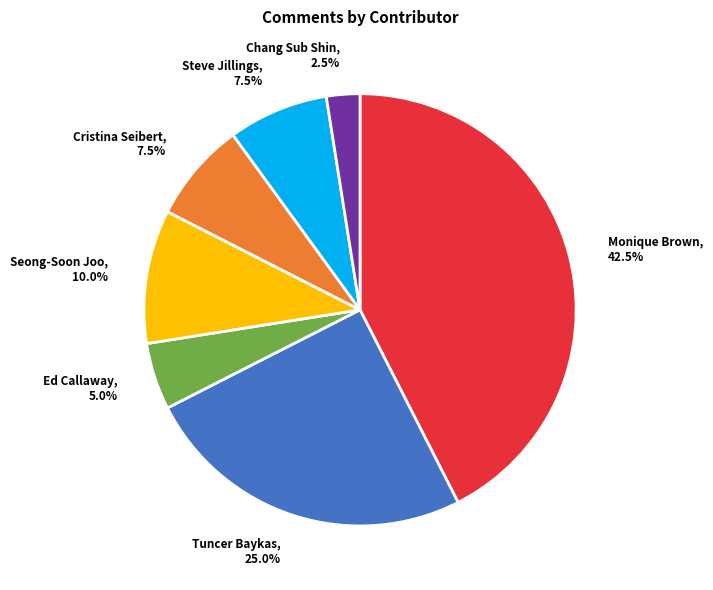

Is it true that Ed Callaway is 17% of the pie?

False